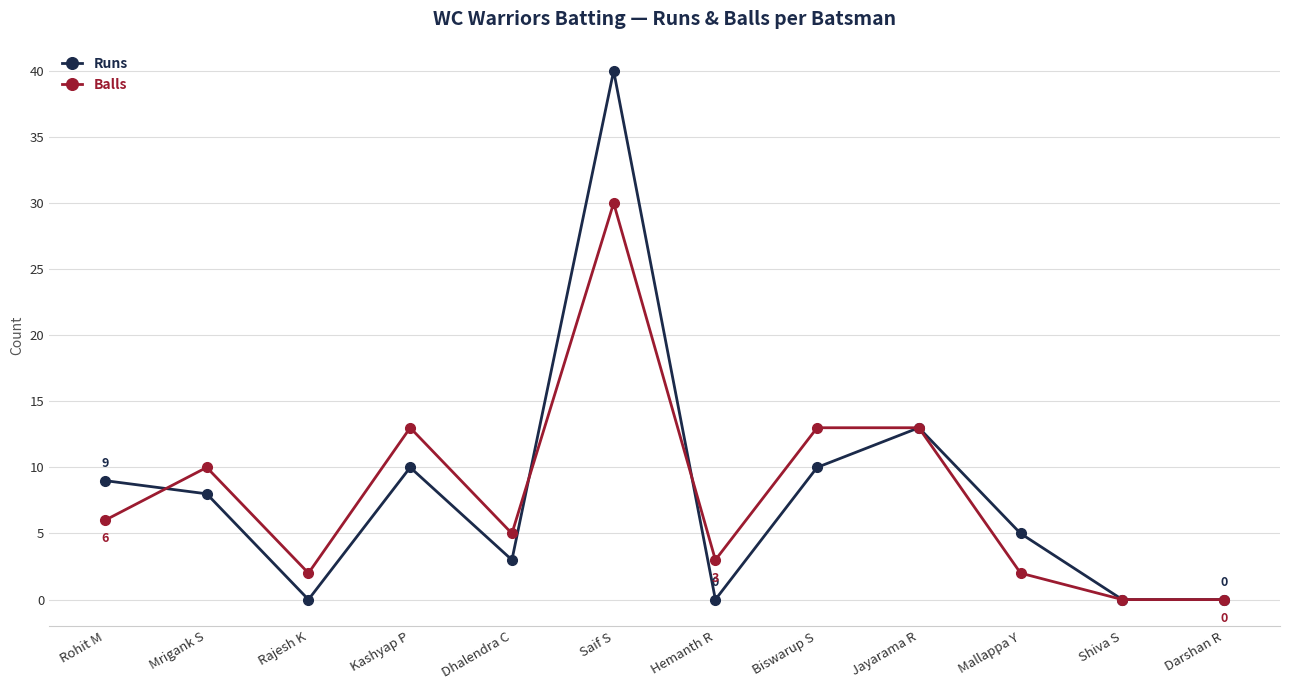

What is the value of the Runs point at the 2nd from the left?

8